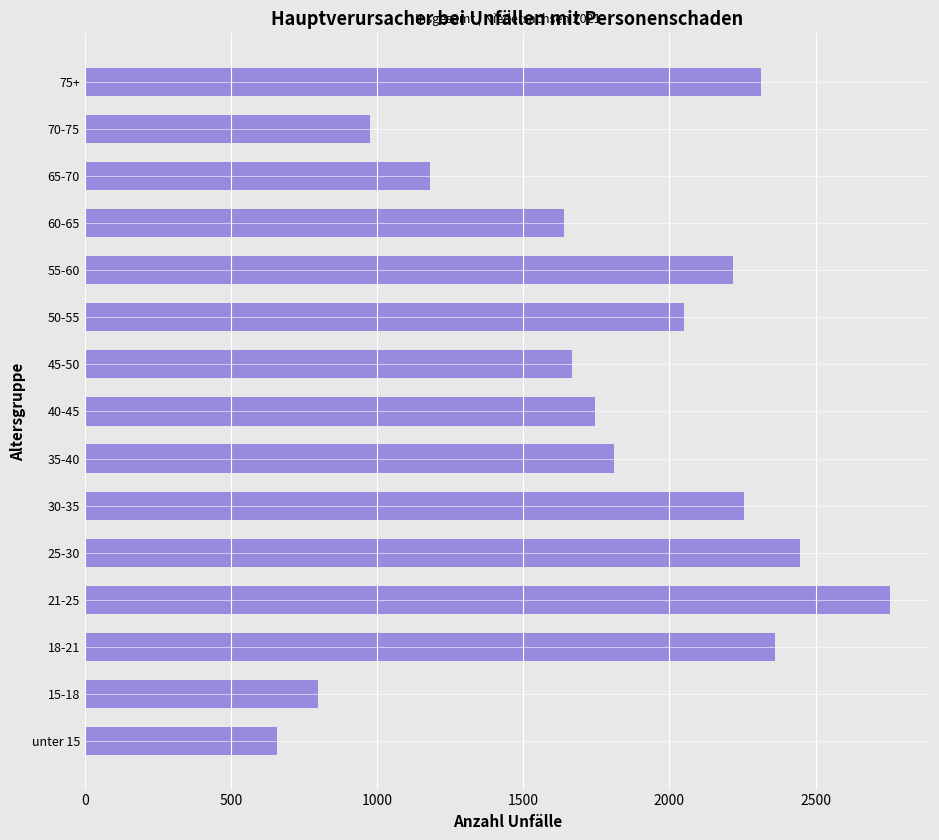

What is the average value?

1792